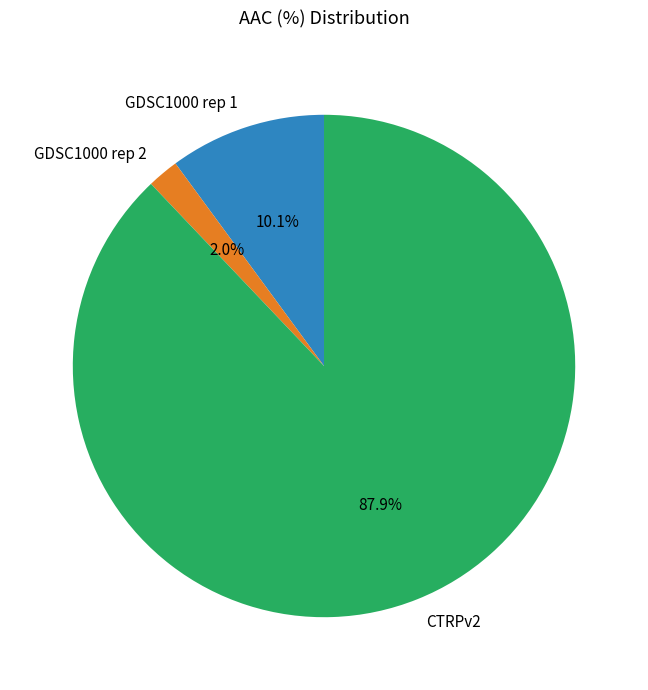

To the nearest percent, what portion does GDSC1000 rep 2 represent?

2%